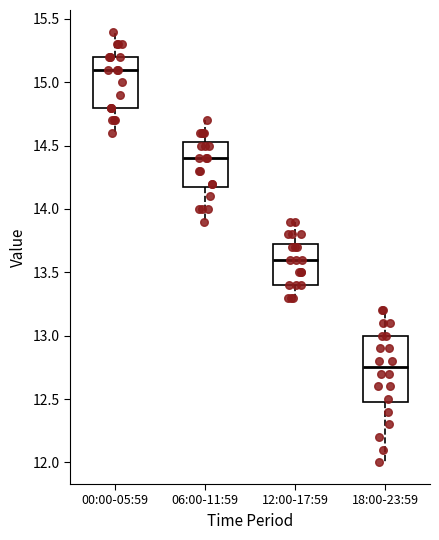

Which box has the highest median line?

00:00-05:59